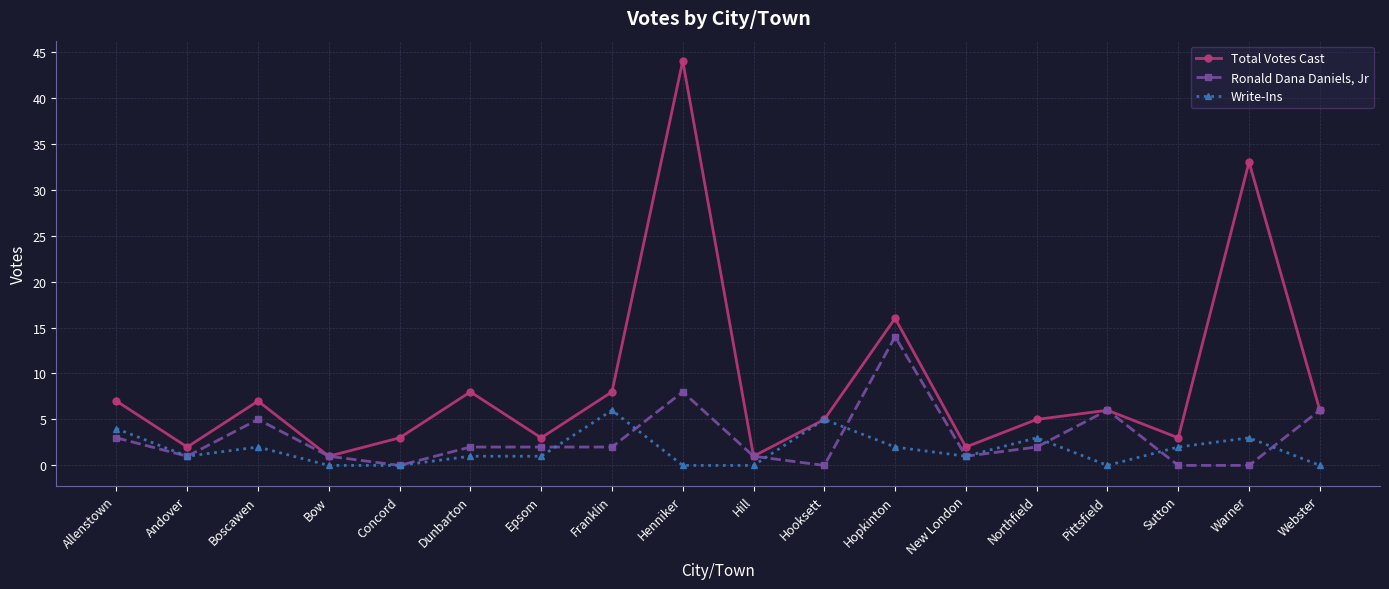

The value of Ronald Dana Daniels, Jr at Andover is 1. True or false?

True